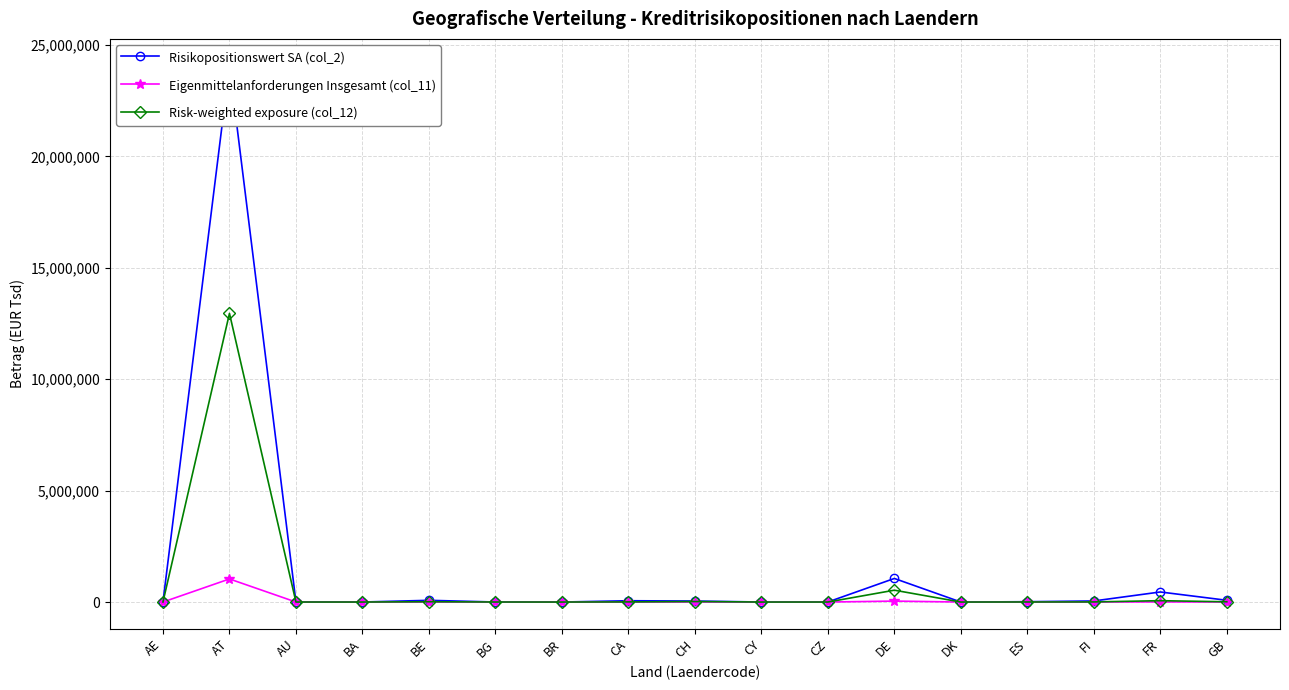

What is the label of the 1st point from the left?

AE